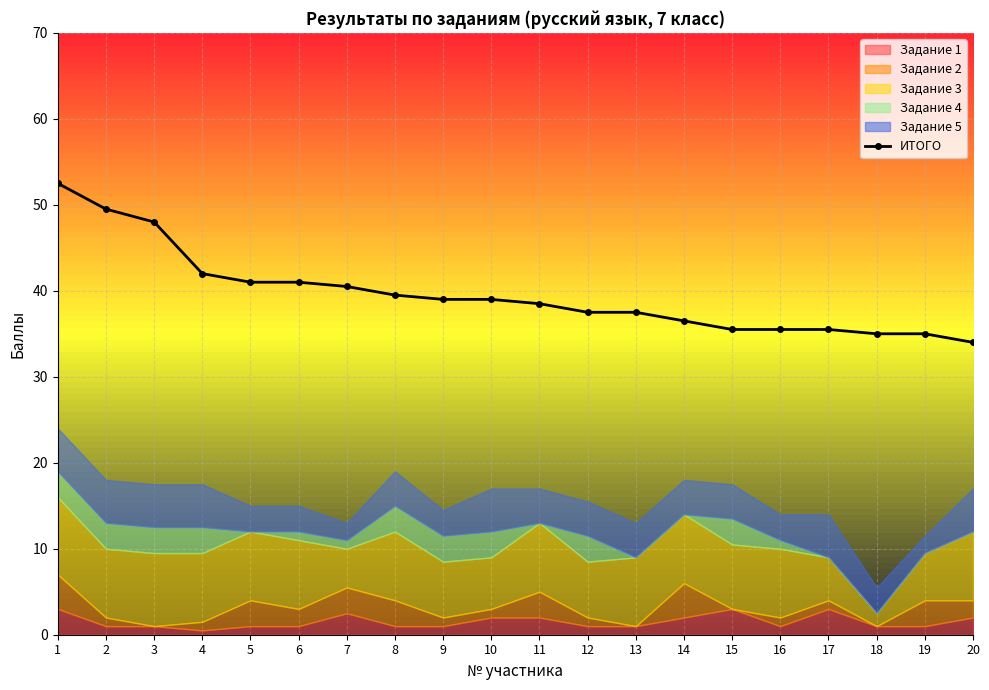

What is the approximate value at 14?

36.5